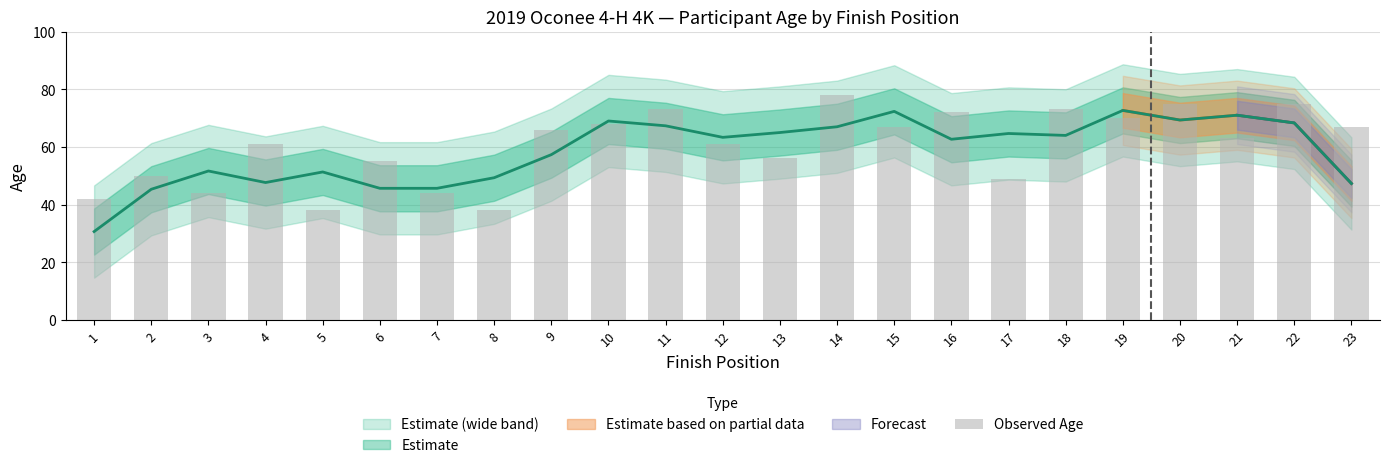

The chart shows a value of 92 at 13. True or false?

False